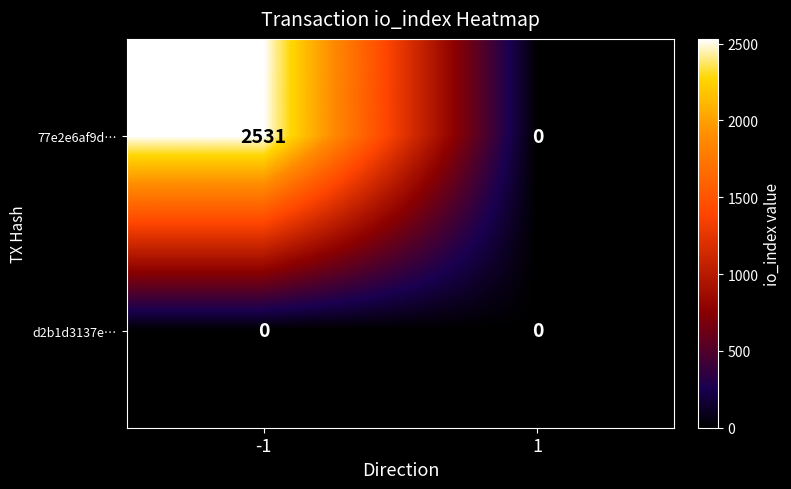

List the series in order of their overall mean, lowest first.

d2b1d3137e…, 77e2e6af9d…